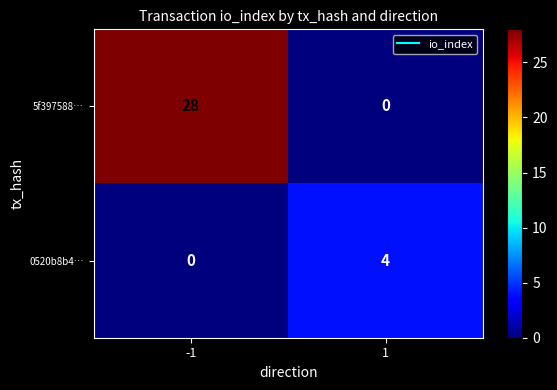

Reading left to right, transcribe all the data shown in this chart.

5f397588…: -1=28	1=0
0520b8b4…: -1=0	1=4